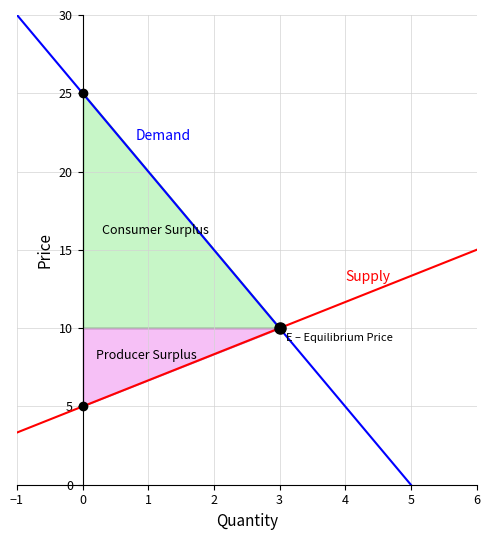

Rank the categories by Supply value from lowest to highest.

−1, 0, 3, 6